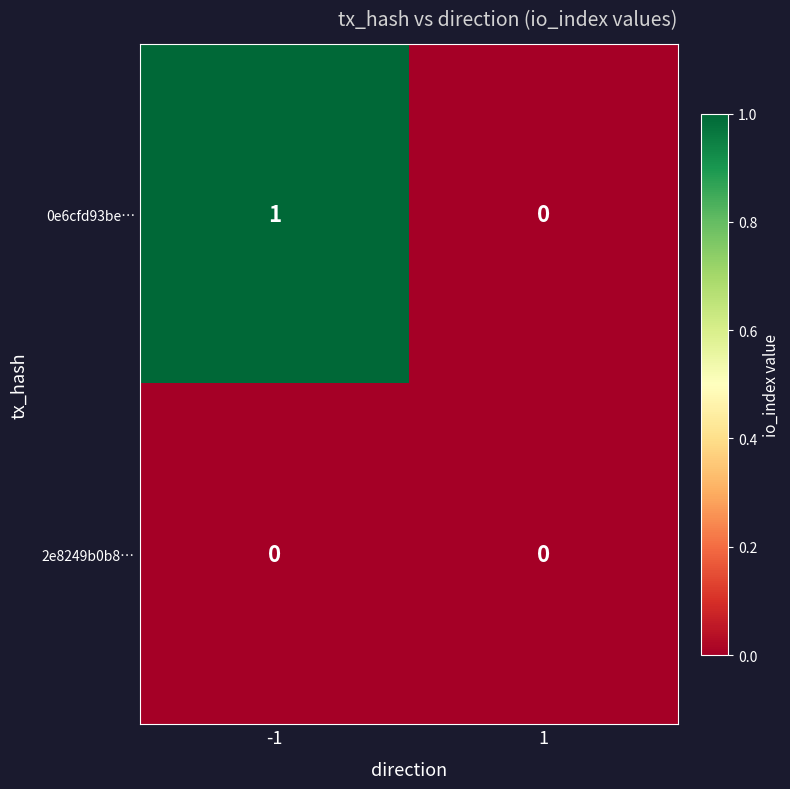

Which series has the widest spread of values?

0e6cfd93be…